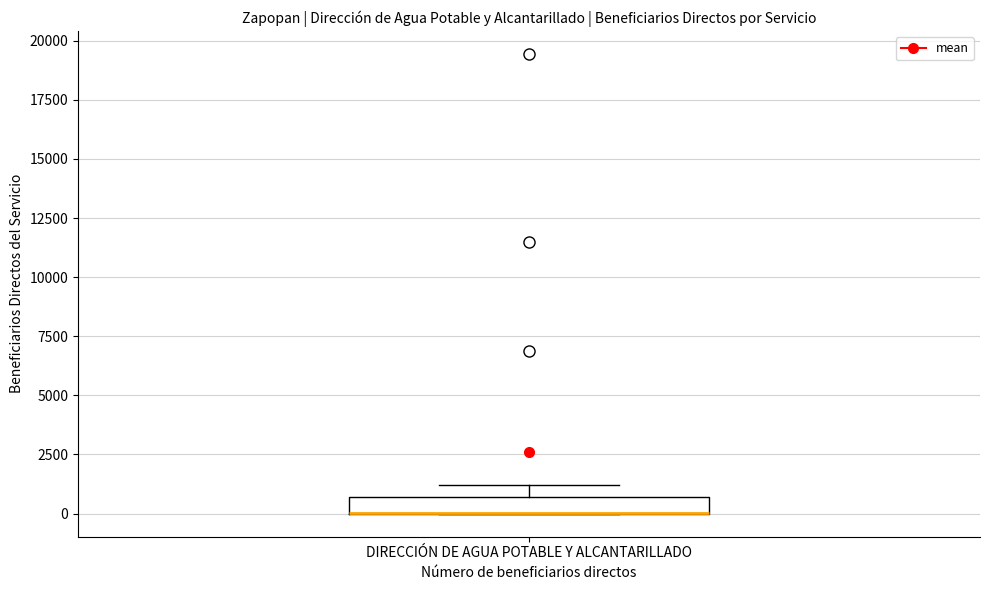

Where is the upper edge of the box for DIRECCIÓN DE AGUA POTABLE Y ALCANTARILLADO on the y-axis? The values are not printed on the chart, so give them approximately, as read against the axis.

500